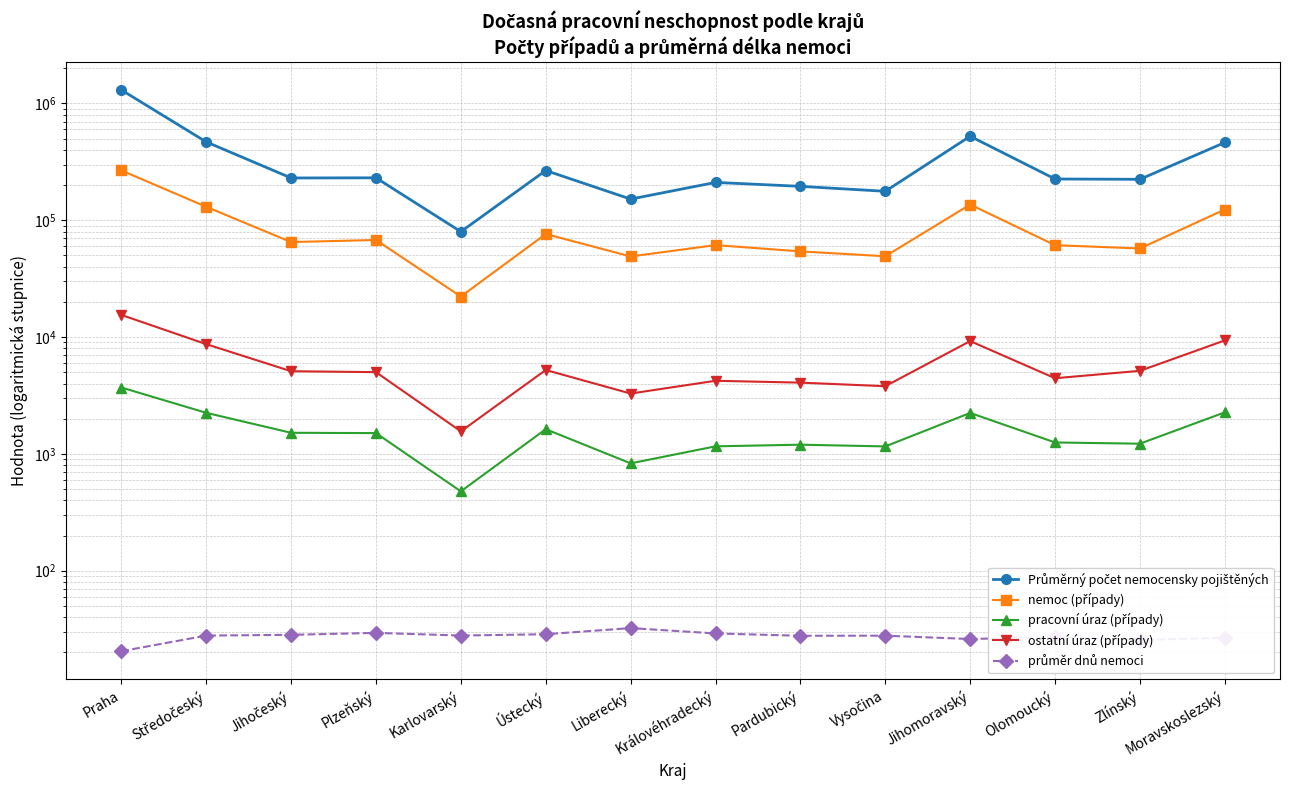

Count the number of data series in this chart.

5